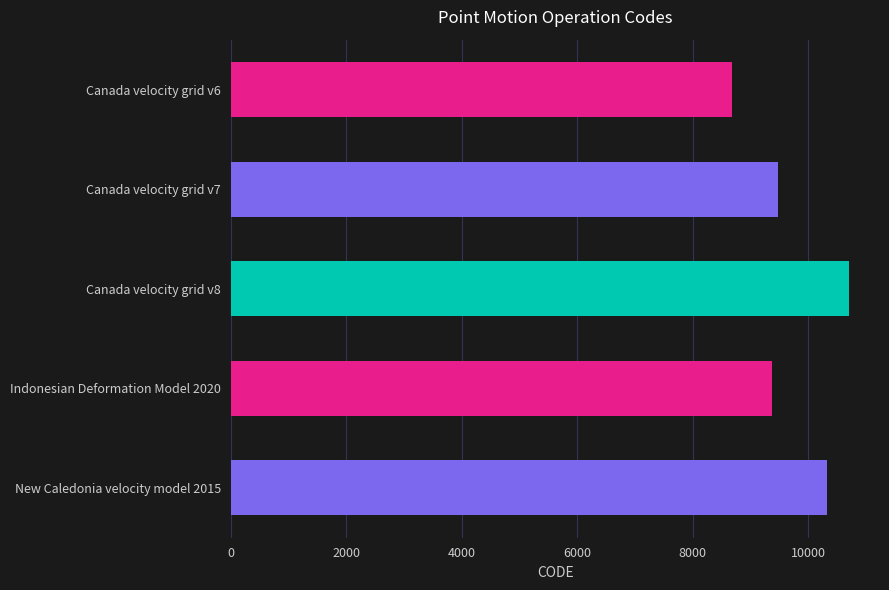

Is it true that the value at Canada velocity grid v8 is 10707?

True